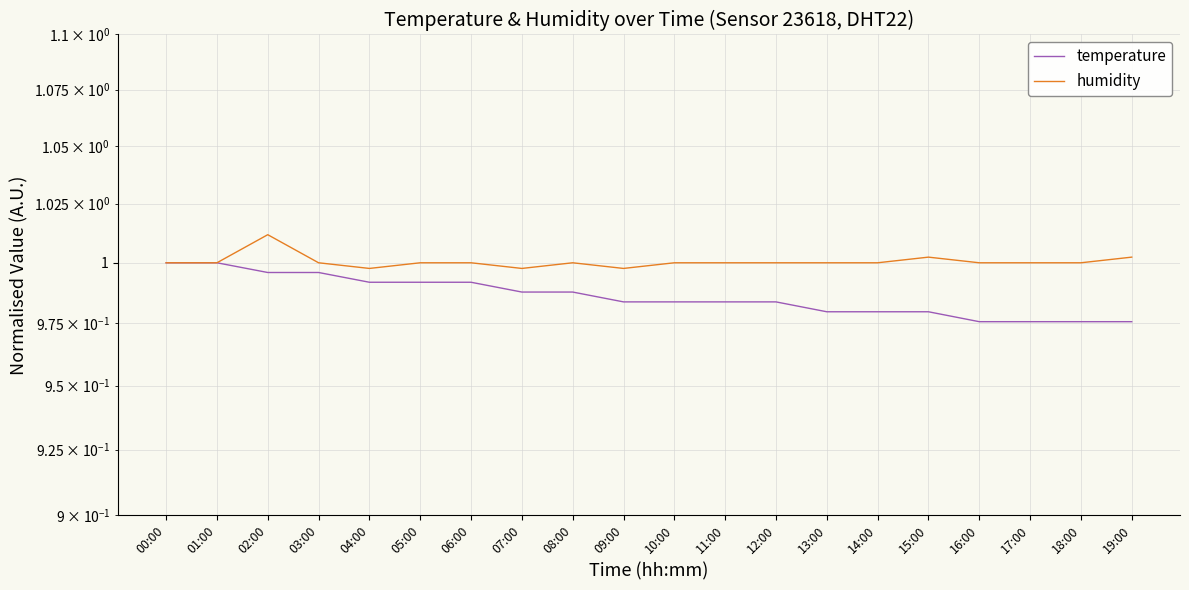

What is the label of the 5th point from the left?

04:00